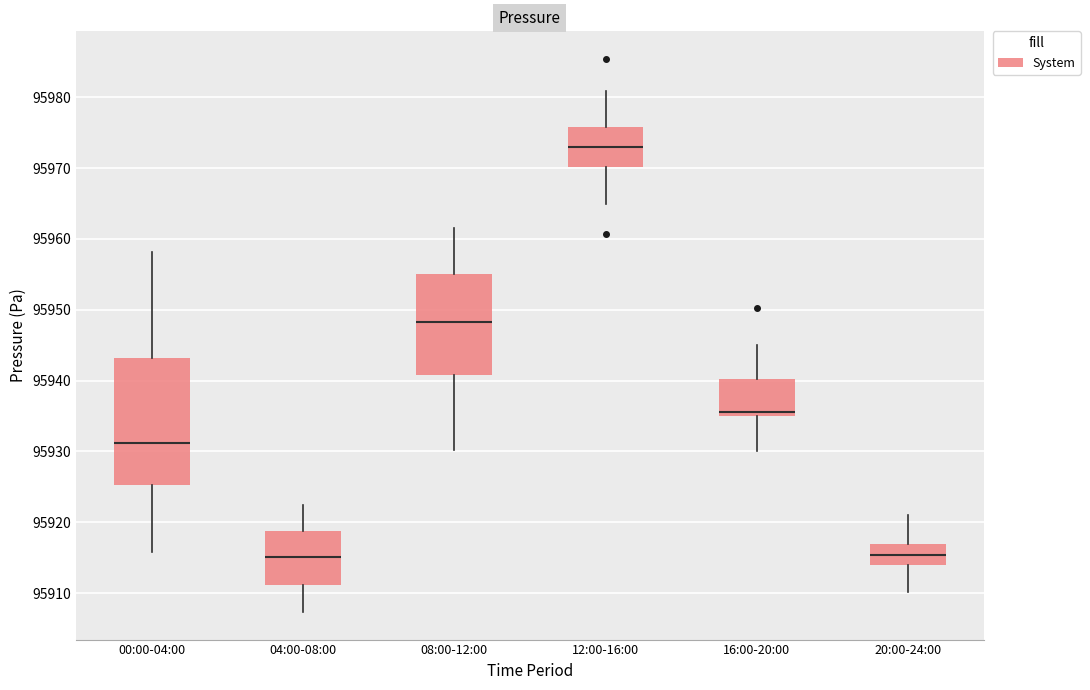

Reading left to right, read every box against the y-axis: the position of its median line, the range the box covers, and the ends of its whiskers. The values are not printed on the chart, so give them approximately, as read against the axis.

00:00-04:00: median 95931, box 95925 to 95943, whiskers 95916 to 95958
04:00-08:00: median 95915, box 95911 to 95919, whiskers 95907 to 95923
08:00-12:00: median 95948, box 95941 to 95955, whiskers 95930 to 95962
12:00-16:00: median 95973, box 95970 to 95976, whiskers 95965 to 95981
16:00-20:00: median 95936, box 95935 to 95940, whiskers 95930 to 95945
20:00-24:00: median 95915, box 95914 to 95917, whiskers 95910 to 95921